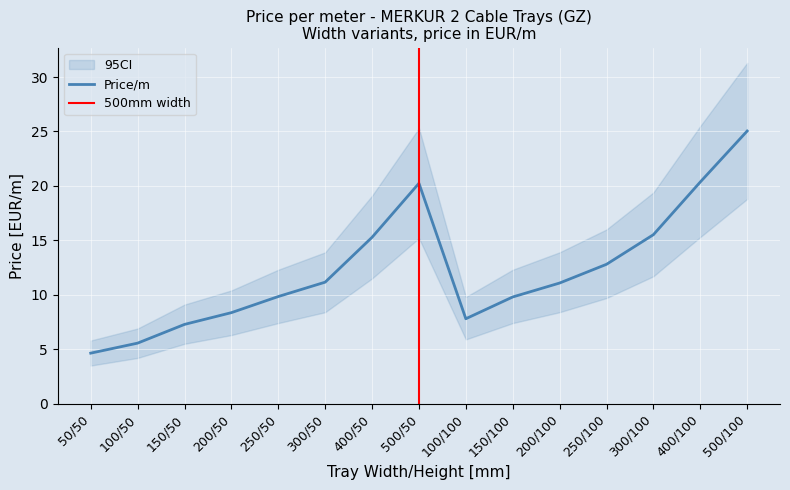

Where is CI_lower nearest to the value 11?

400/50